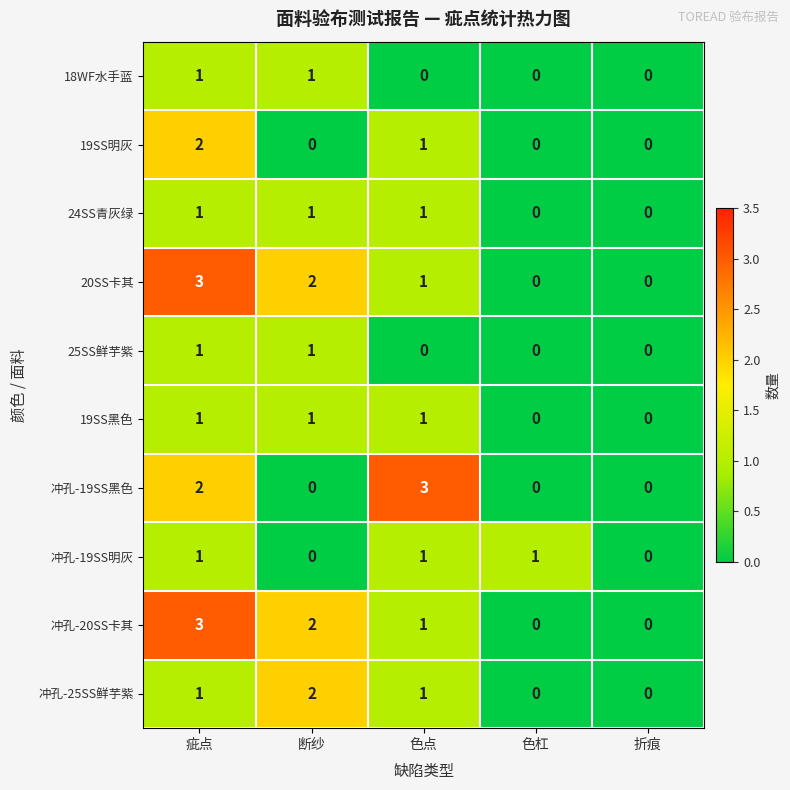

What is the difference between the 冲孔-19SS黑色 values at 色点 and 断纱?

3